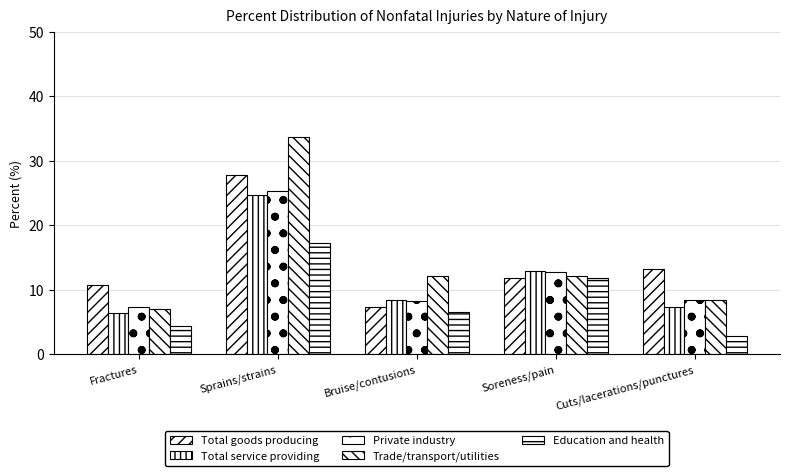

How many bars are there in total?

25